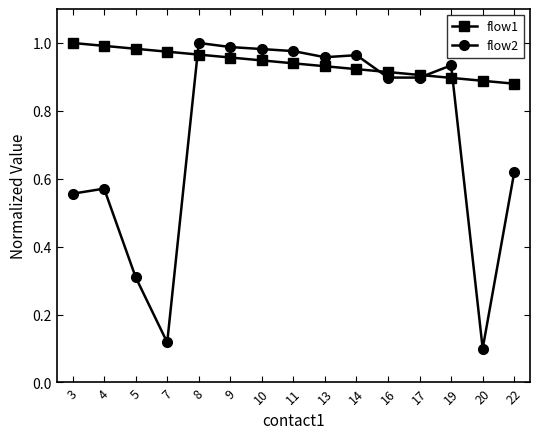

Is the value of flow2 at 3 greater than the value of flow1 at 3?

No